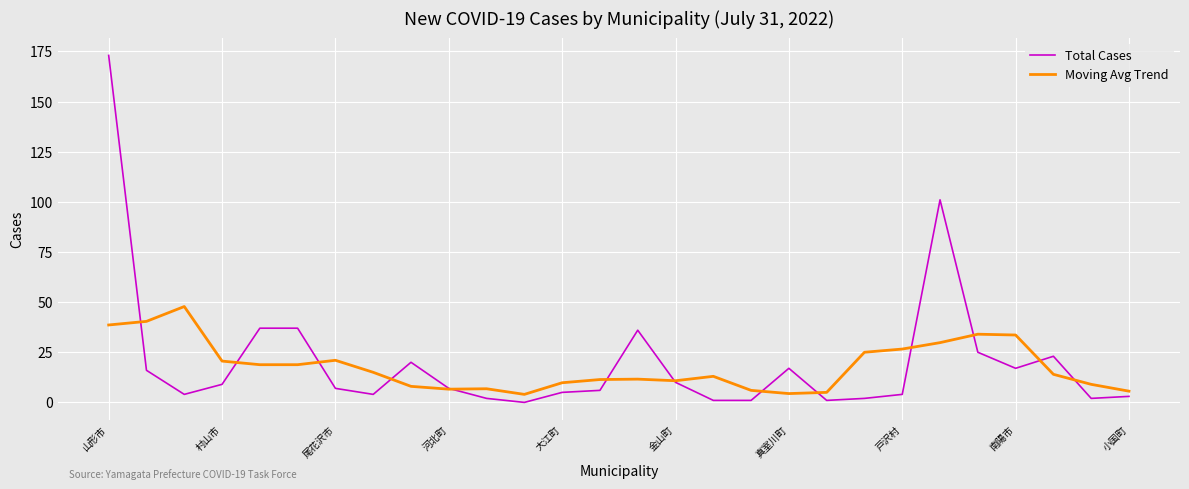

List the series in order of their peak value, lowest first.

Moving Avg Trend, Total Cases